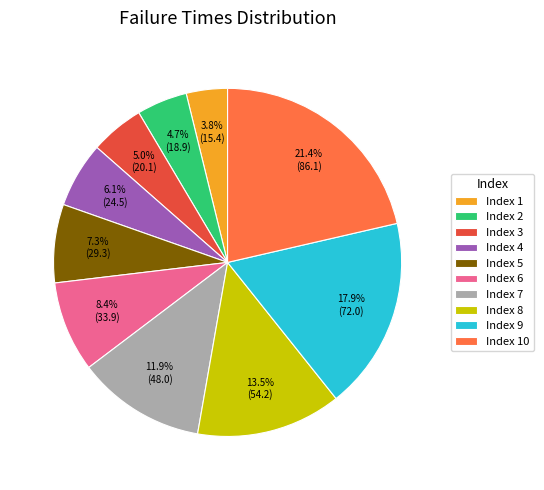

What is the total percentage of Index 3 and Index 10?

26.4%